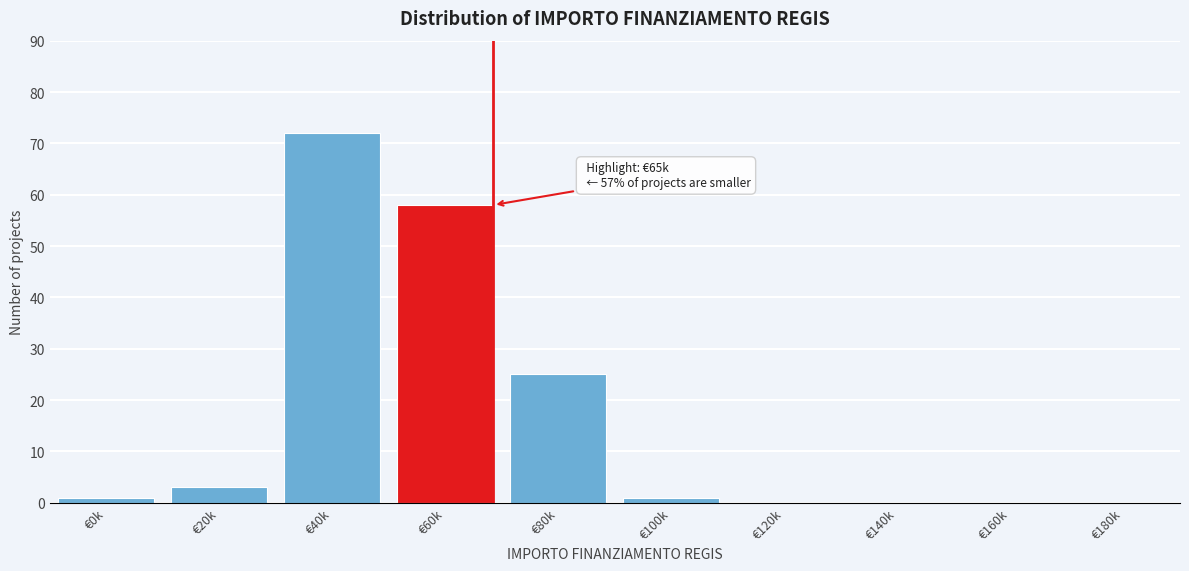

Reading left to right, list all the values displayed in this chart.

€0k=1	€20k=3	€40k=72	€60k=58	€80k=25	€100k=1	€120k=0	€140k=0	€160k=0	€180k=0